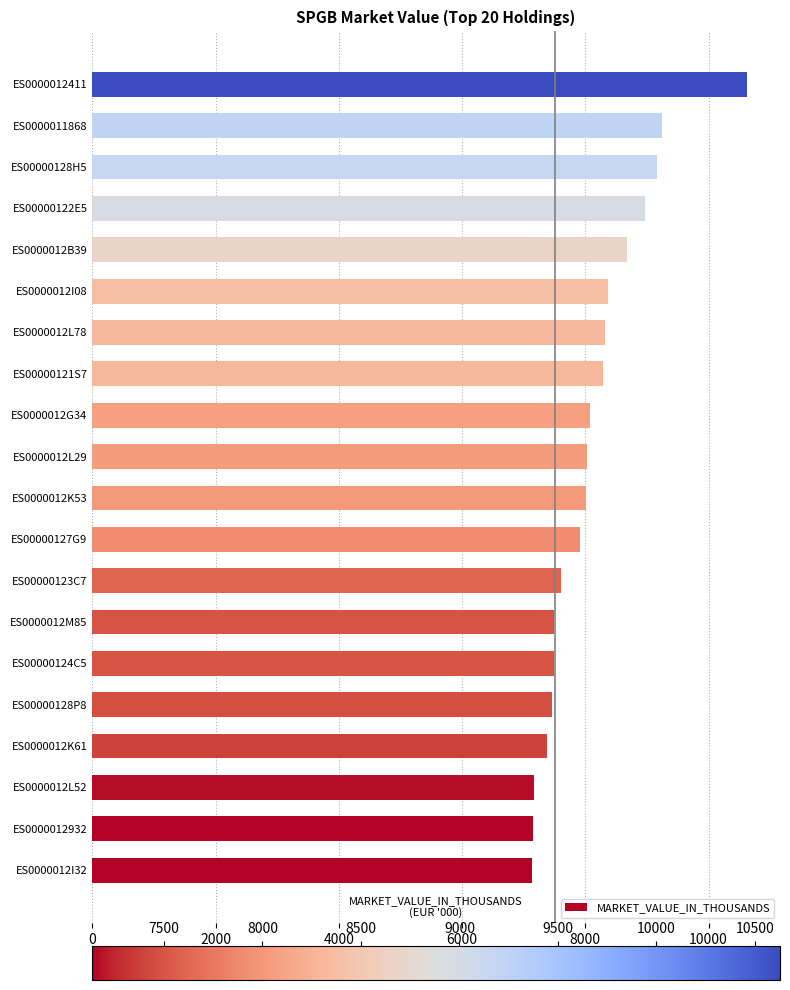

What is the change in value from ES0000012K61 to ES00000127G9?

+520